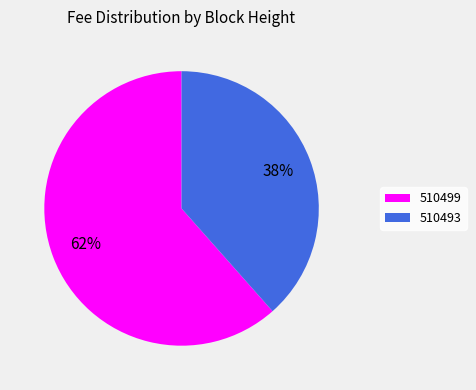

What percentage is the 510499 slice, to the nearest percent?

62%